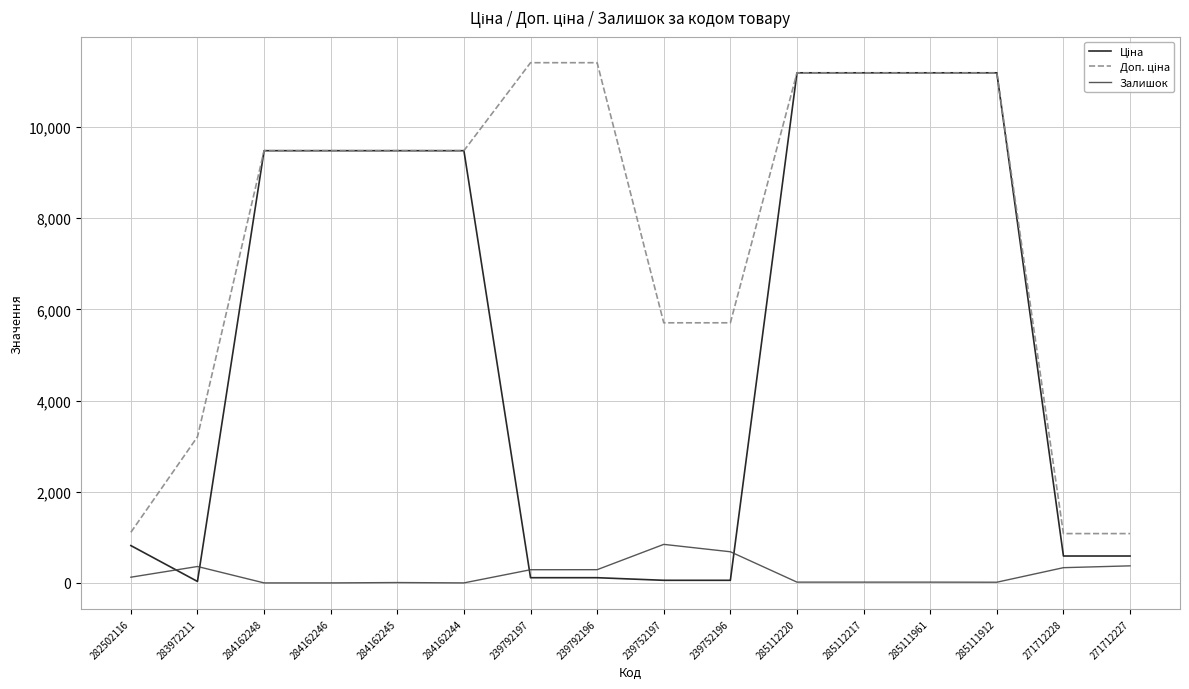

Is it true that Залишок equals 290.0 at 239792196?

True